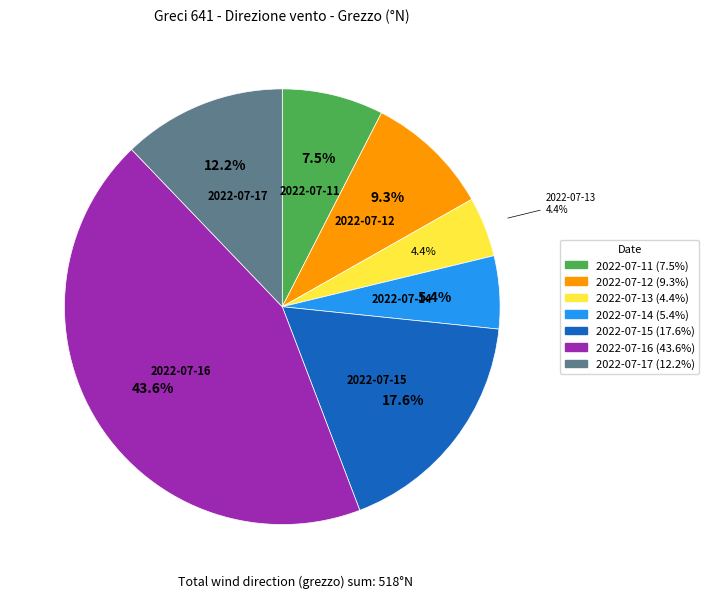

To the nearest percent, what is the average slice percentage?

14%